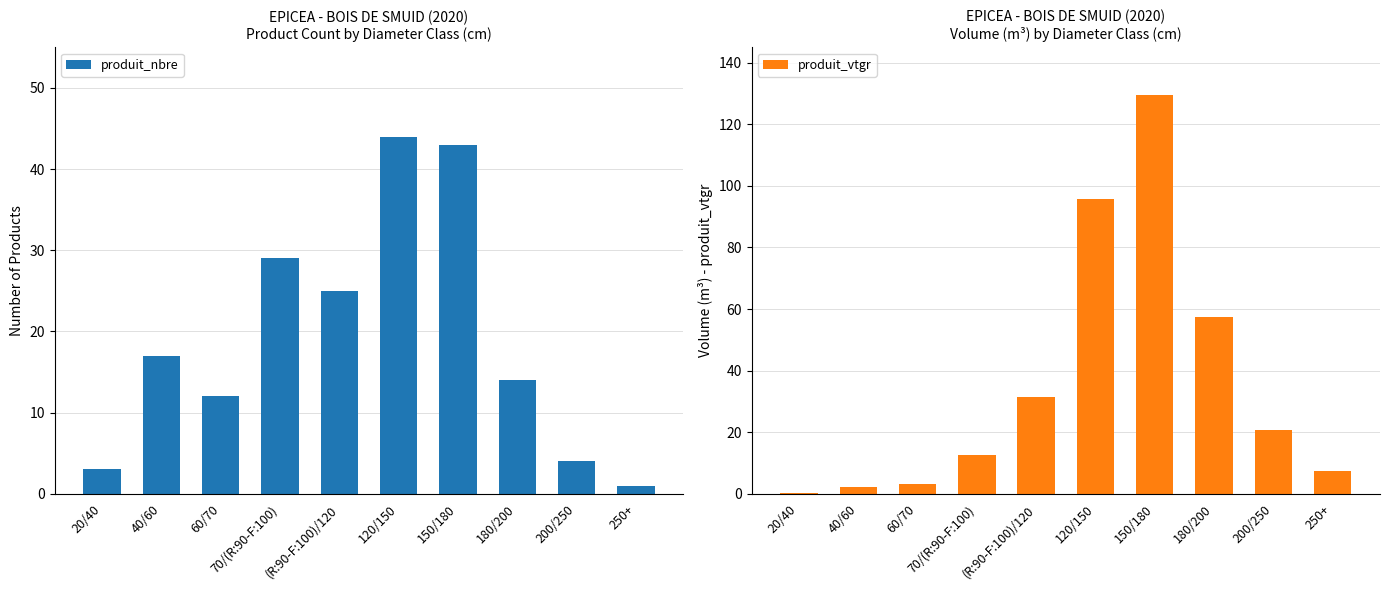

What is the value of the produit_nbre bar at the 10th from the left?

1